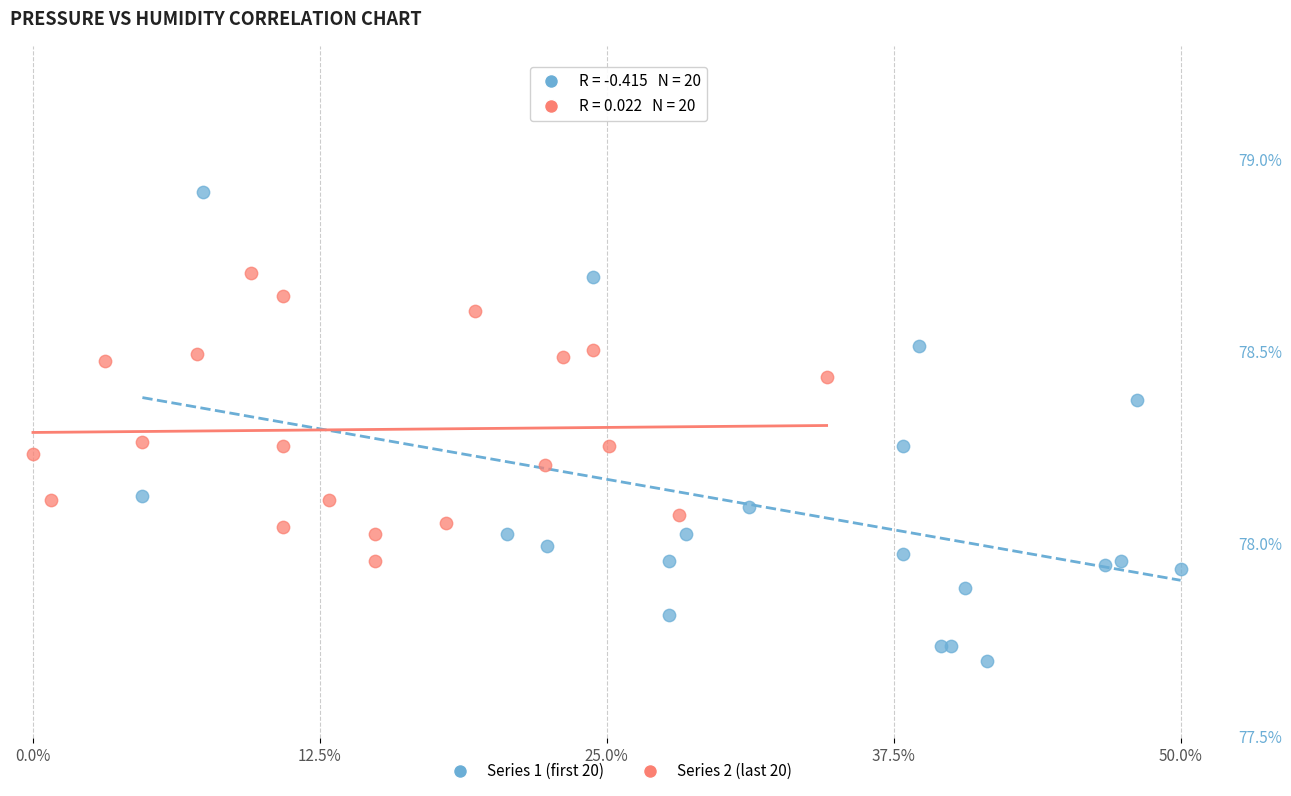

What are all the series names shown in the legend?

Series 1 (first 20), Series 2 (last 20)